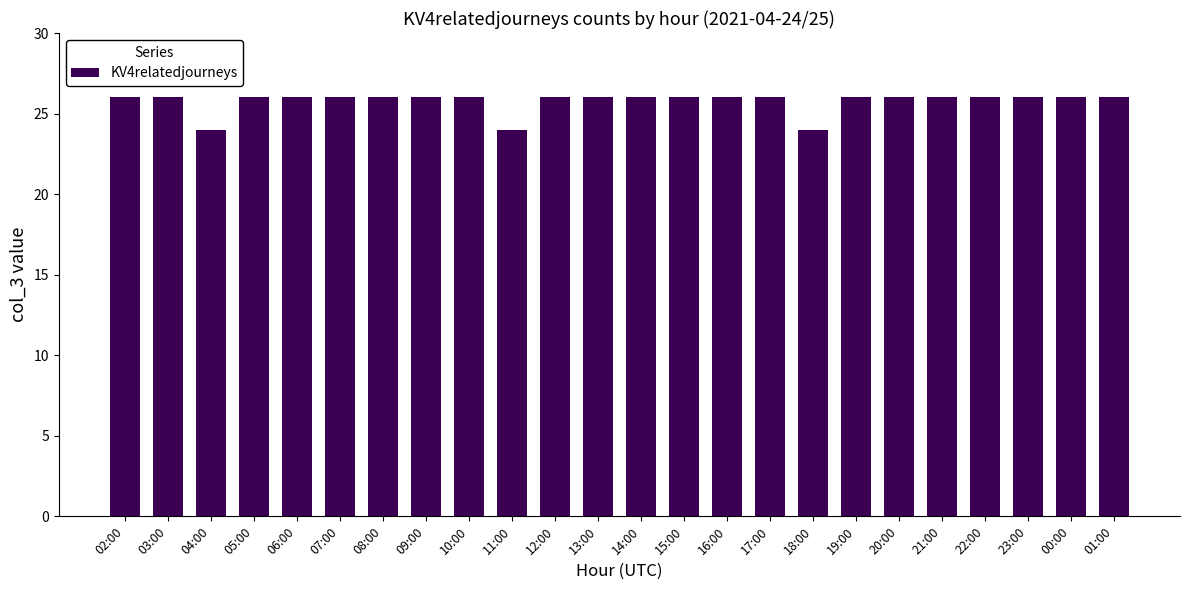

What is the smallest value displayed?

24